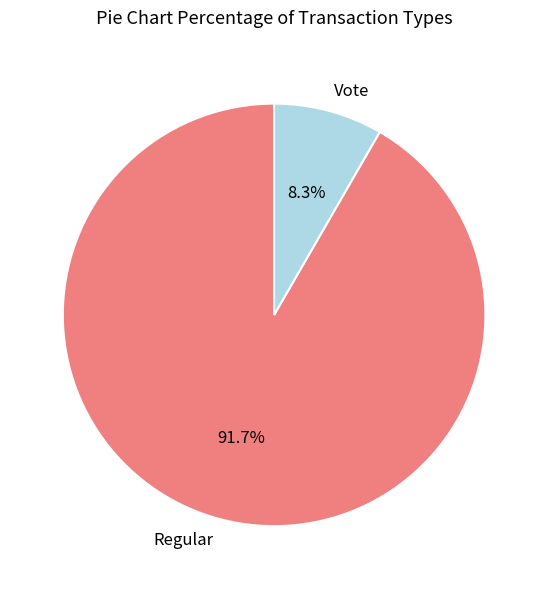

To the nearest percent, what percentage of the pie is Regular?

92%